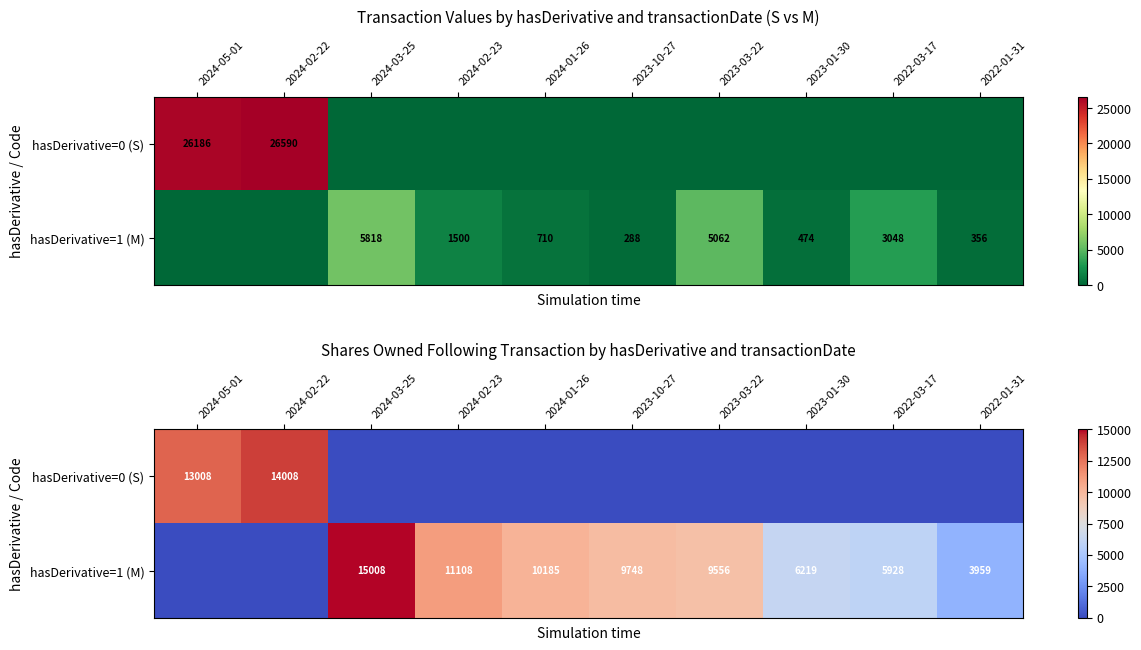

What is the total value across all series at 2024-05-01?

13008